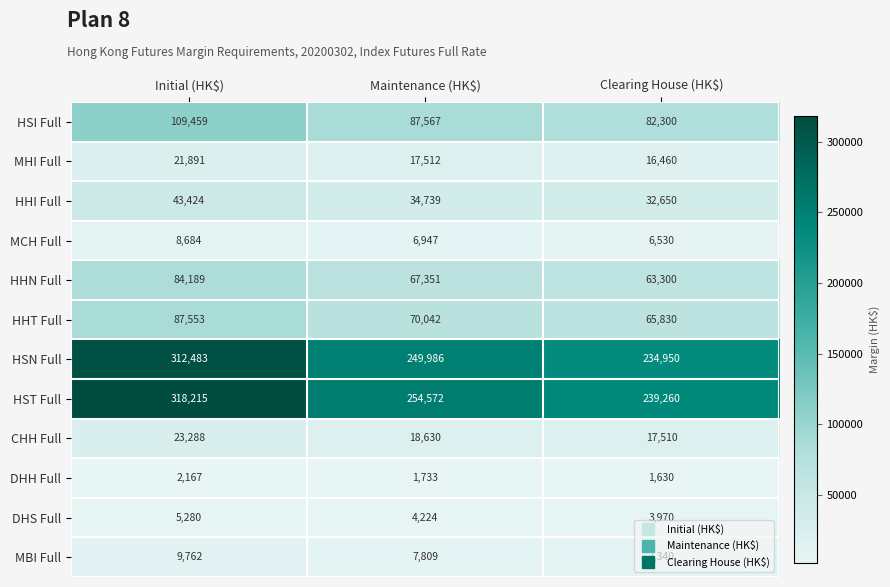

Rank the series at Maintenance (HK$) from highest to lowest value.

HST Full, HSN Full, HSI Full, HHT Full, HHN Full, HHI Full, CHH Full, MHI Full, MBI Full, MCH Full, DHS Full, DHH Full